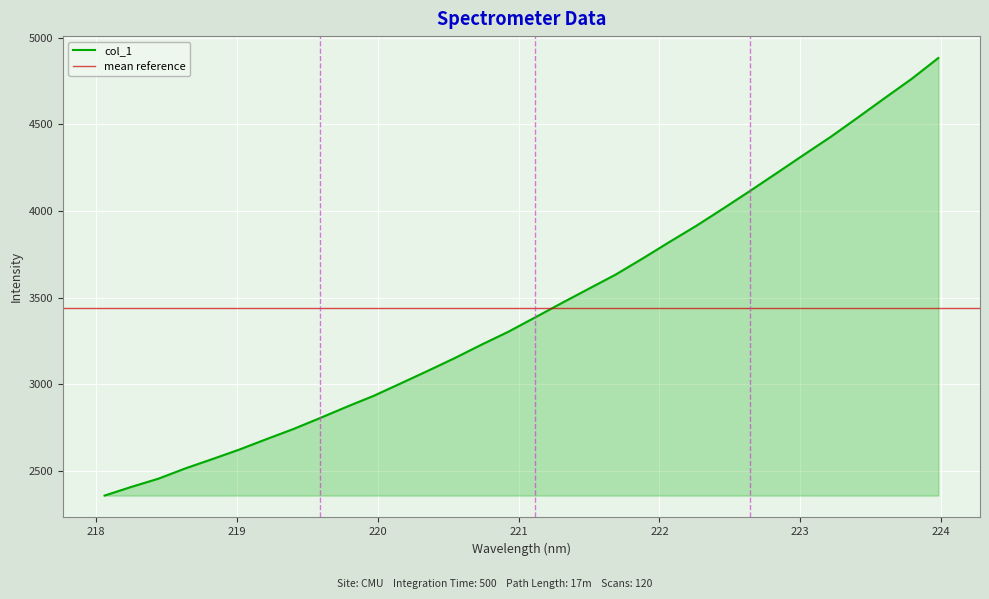

The chart shows a value of 4882.1 at 223.9802. True or false?

True